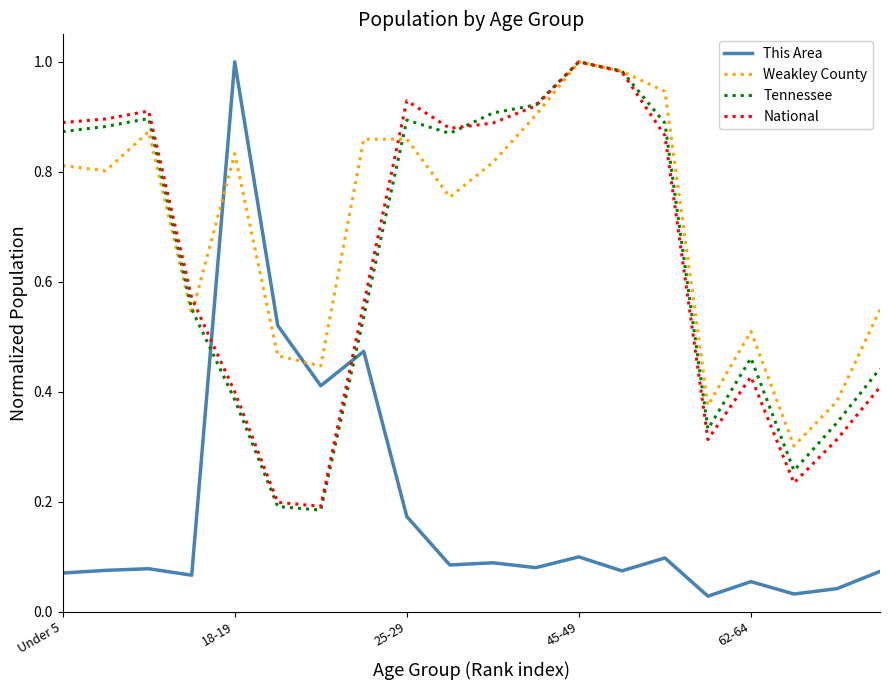

How many times do Weakley County and This Area cross each other?

2